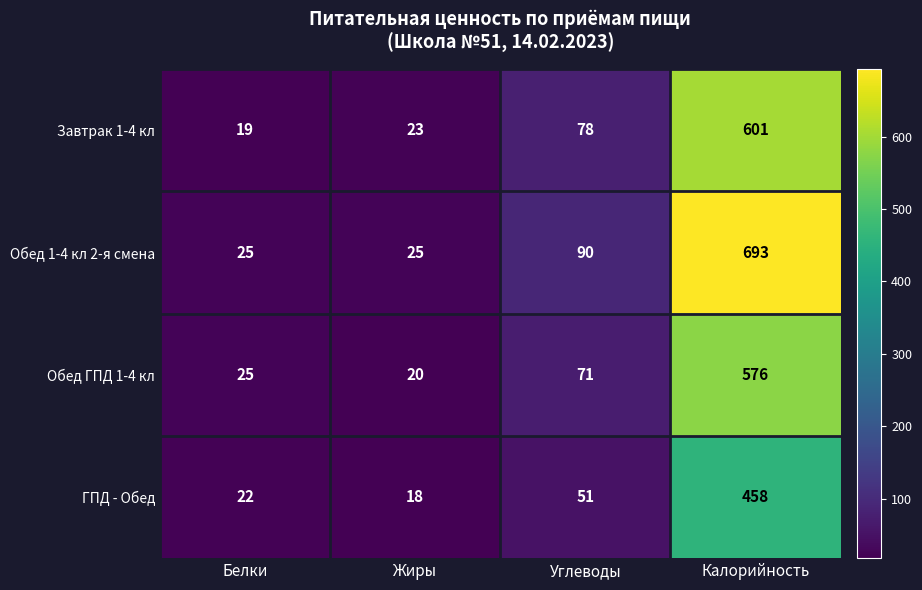

Is it true that ГПД - Обед equals 458 at Калорийность?

True